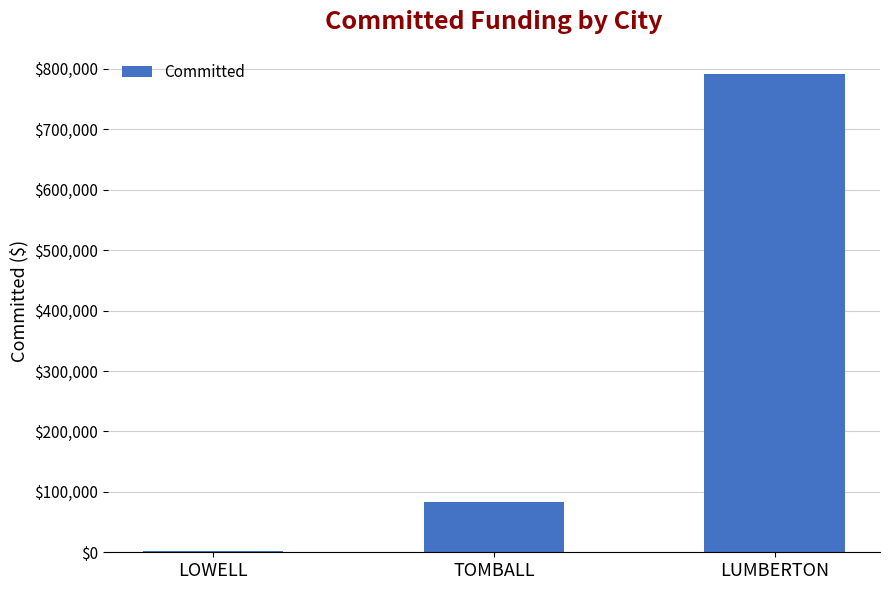

What is the difference between the maximum and minimum values?

789194.4